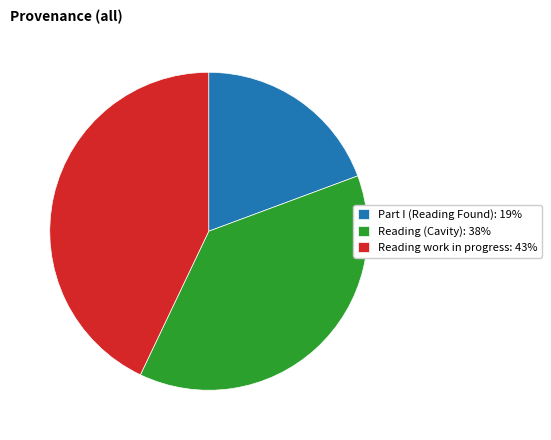

Which has a higher value, Reading work in progress: 43% or Part I (Reading Found): 19%?

Reading work in progress: 43%